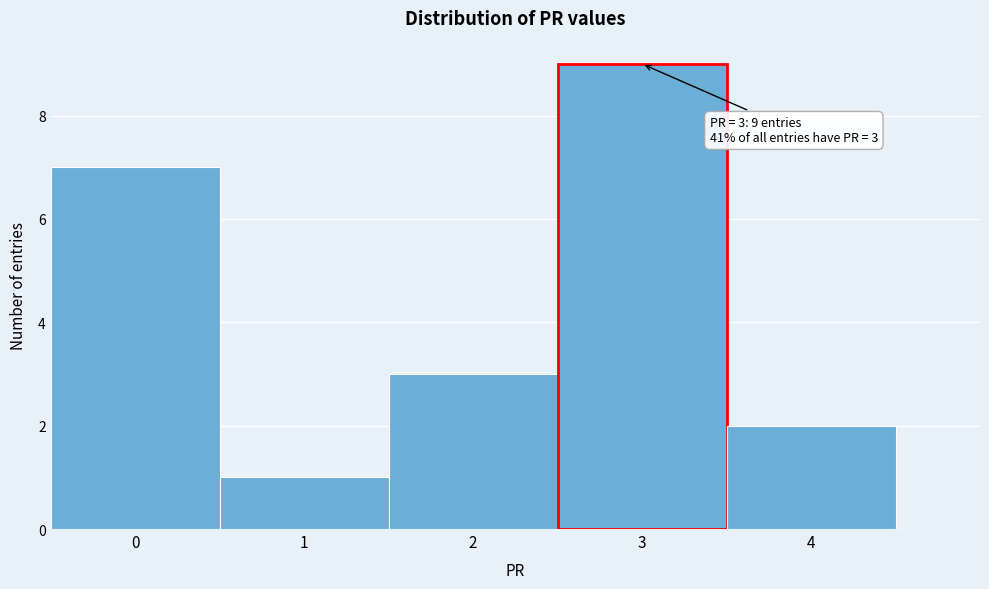

Which range on the x-axis has the tallest bar?

2.5 to 3.5